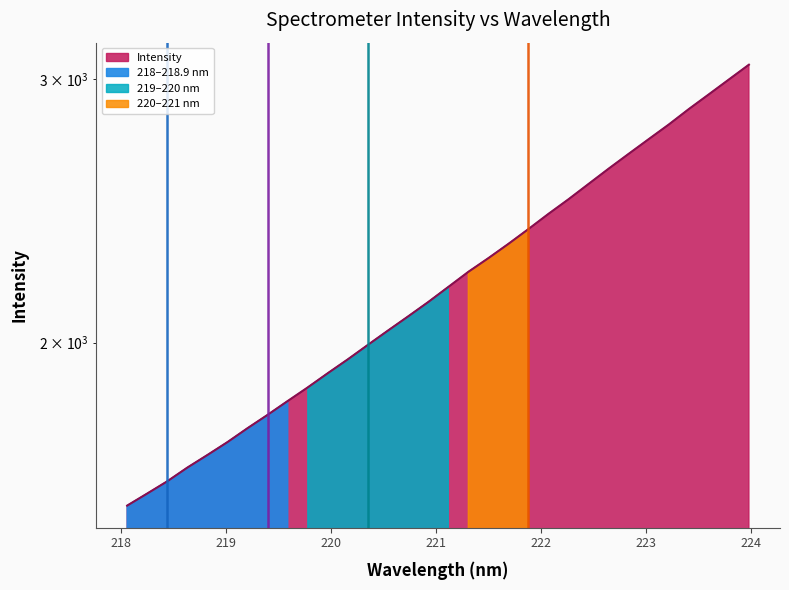

Which label corresponds to the largest value in the chart?

223.9802